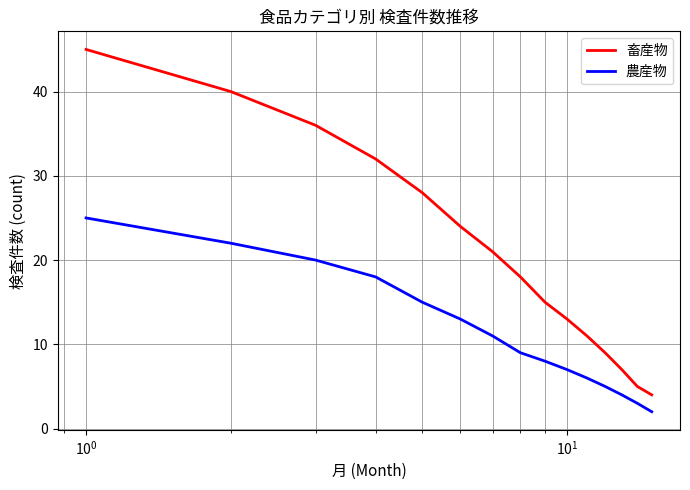

List the series in order of their overall mean, highest first.

畜産物, 農産物